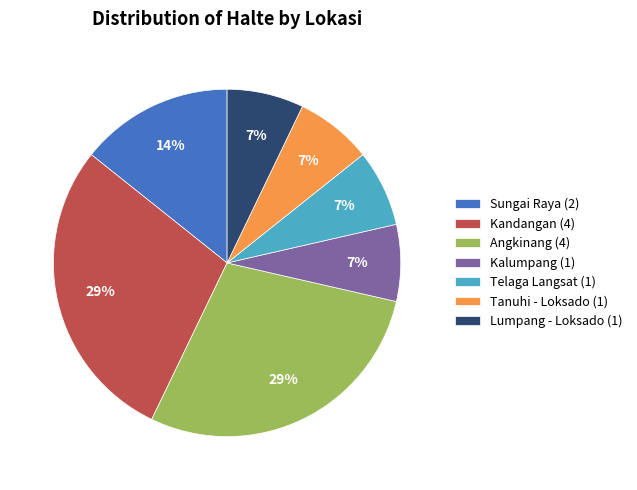

Does Angkinang account for over 50% of the chart?

No